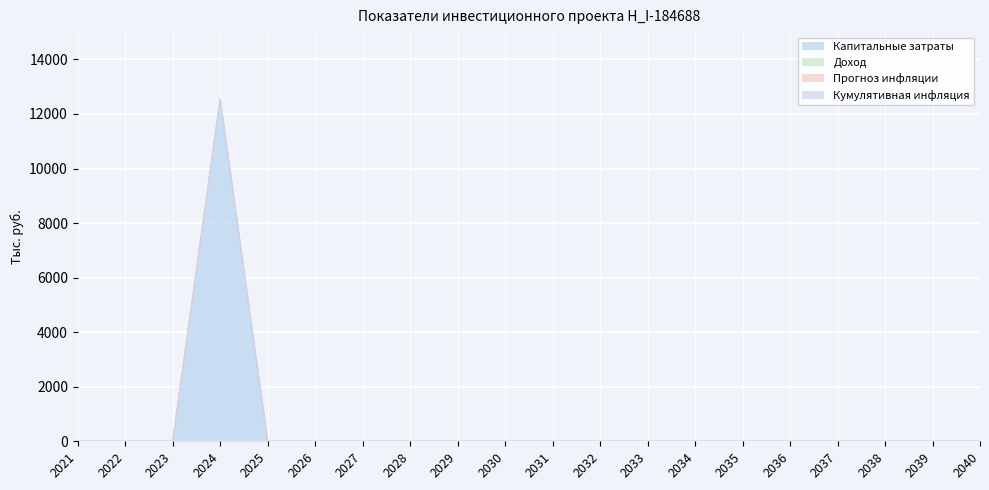

Which series has the widest spread of values?

Капитальные затраты